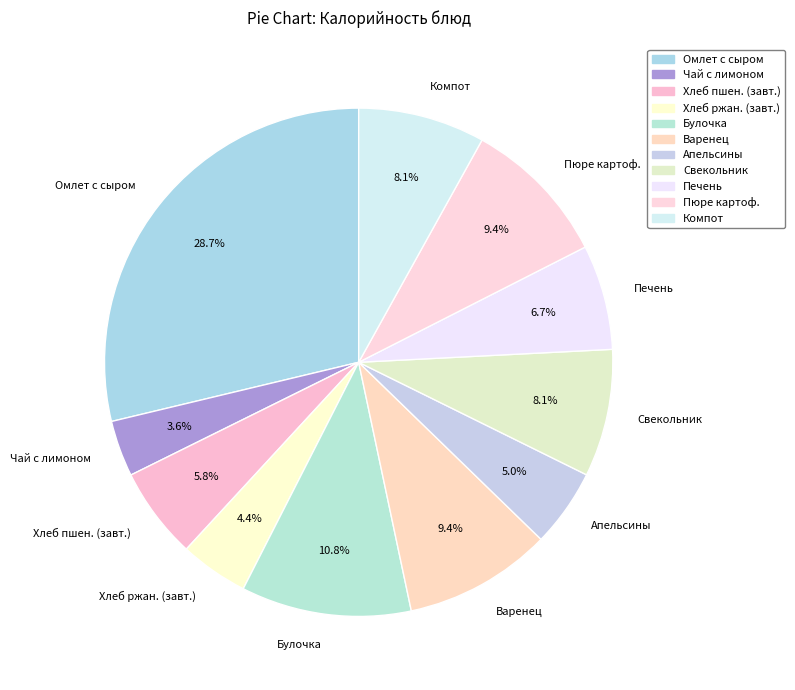

Combined, what portion of the pie is Чай с лимоном and Свекольник?

11.7%